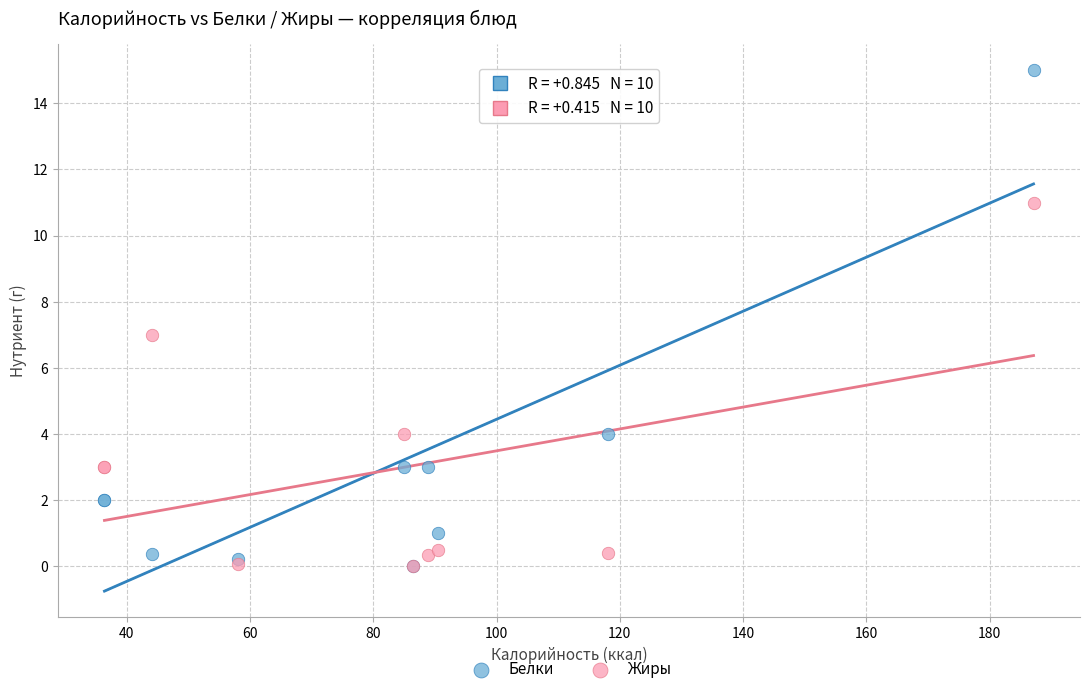

What are all the series names shown in the legend?

Белки, Жиры